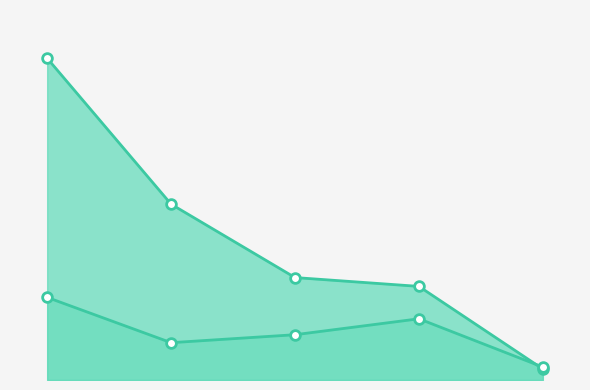

Where is the first local maximum for H index (scaled x20)?

4